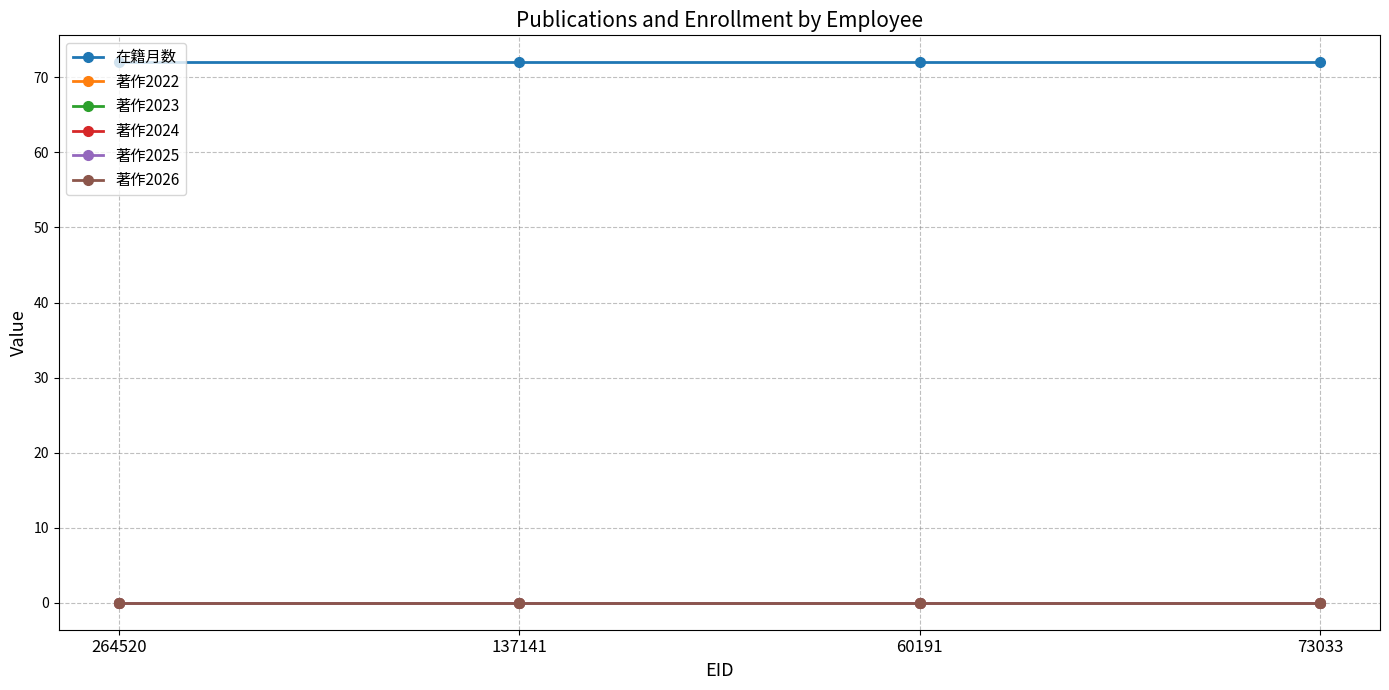

What is the spread (max minus min) of values at 137141?

72